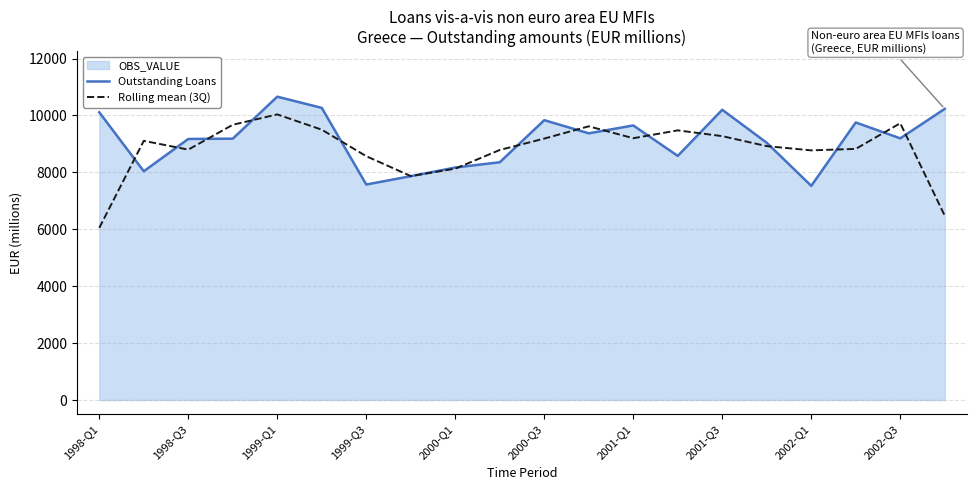

Count the number of categories in the chart.

20